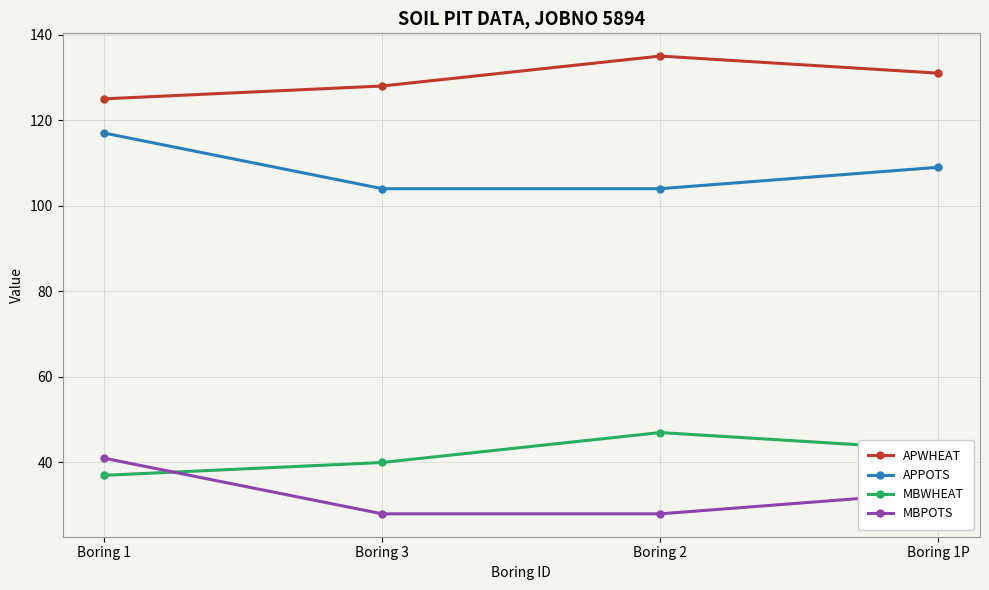

Does the chart display data point markers on the line(s)?

Yes